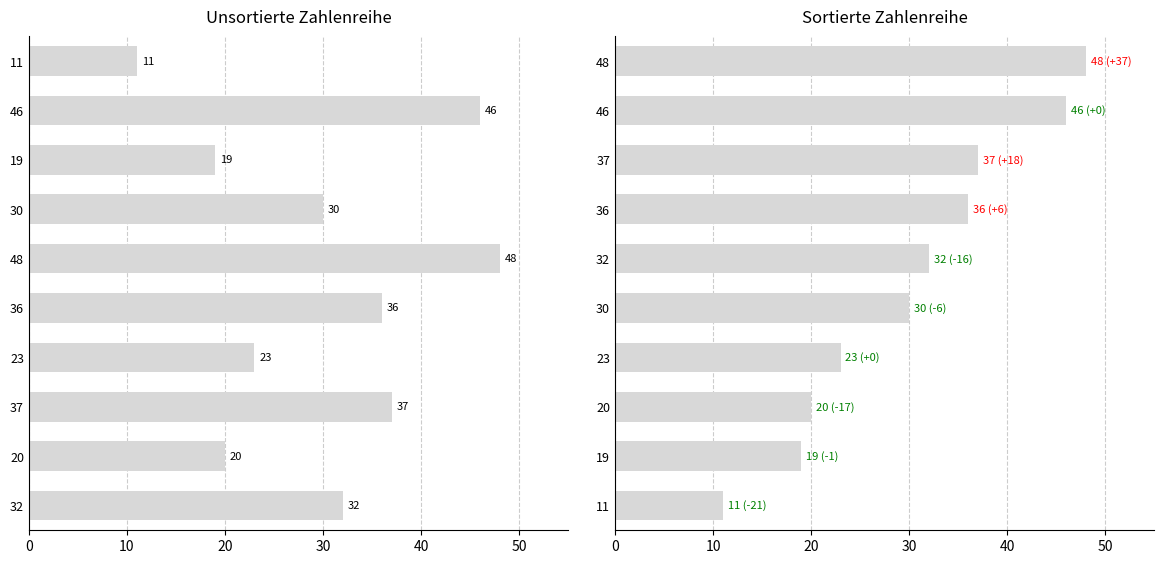

What is the difference between the maximum and minimum values in the Unsortierte Zahlenreihe series?

37